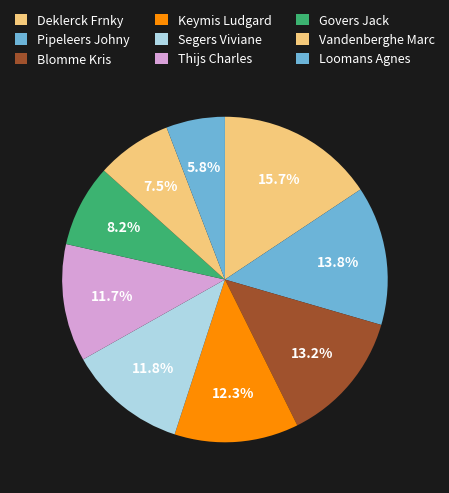

How many segments does this pie chart have?

9